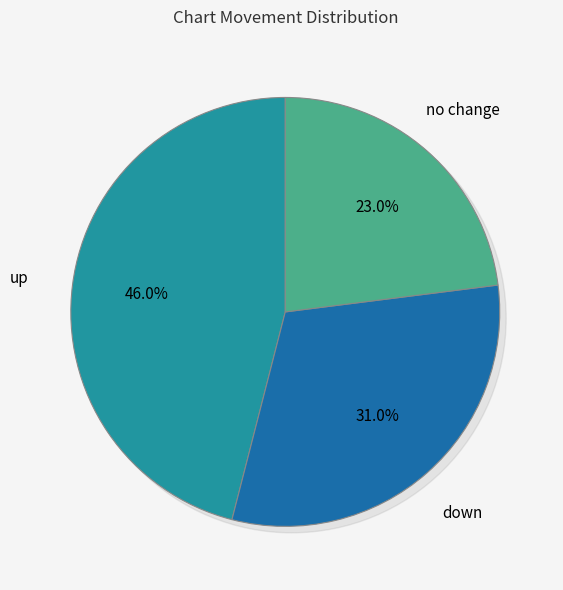

Is the sum of up and - greater than half?

Yes